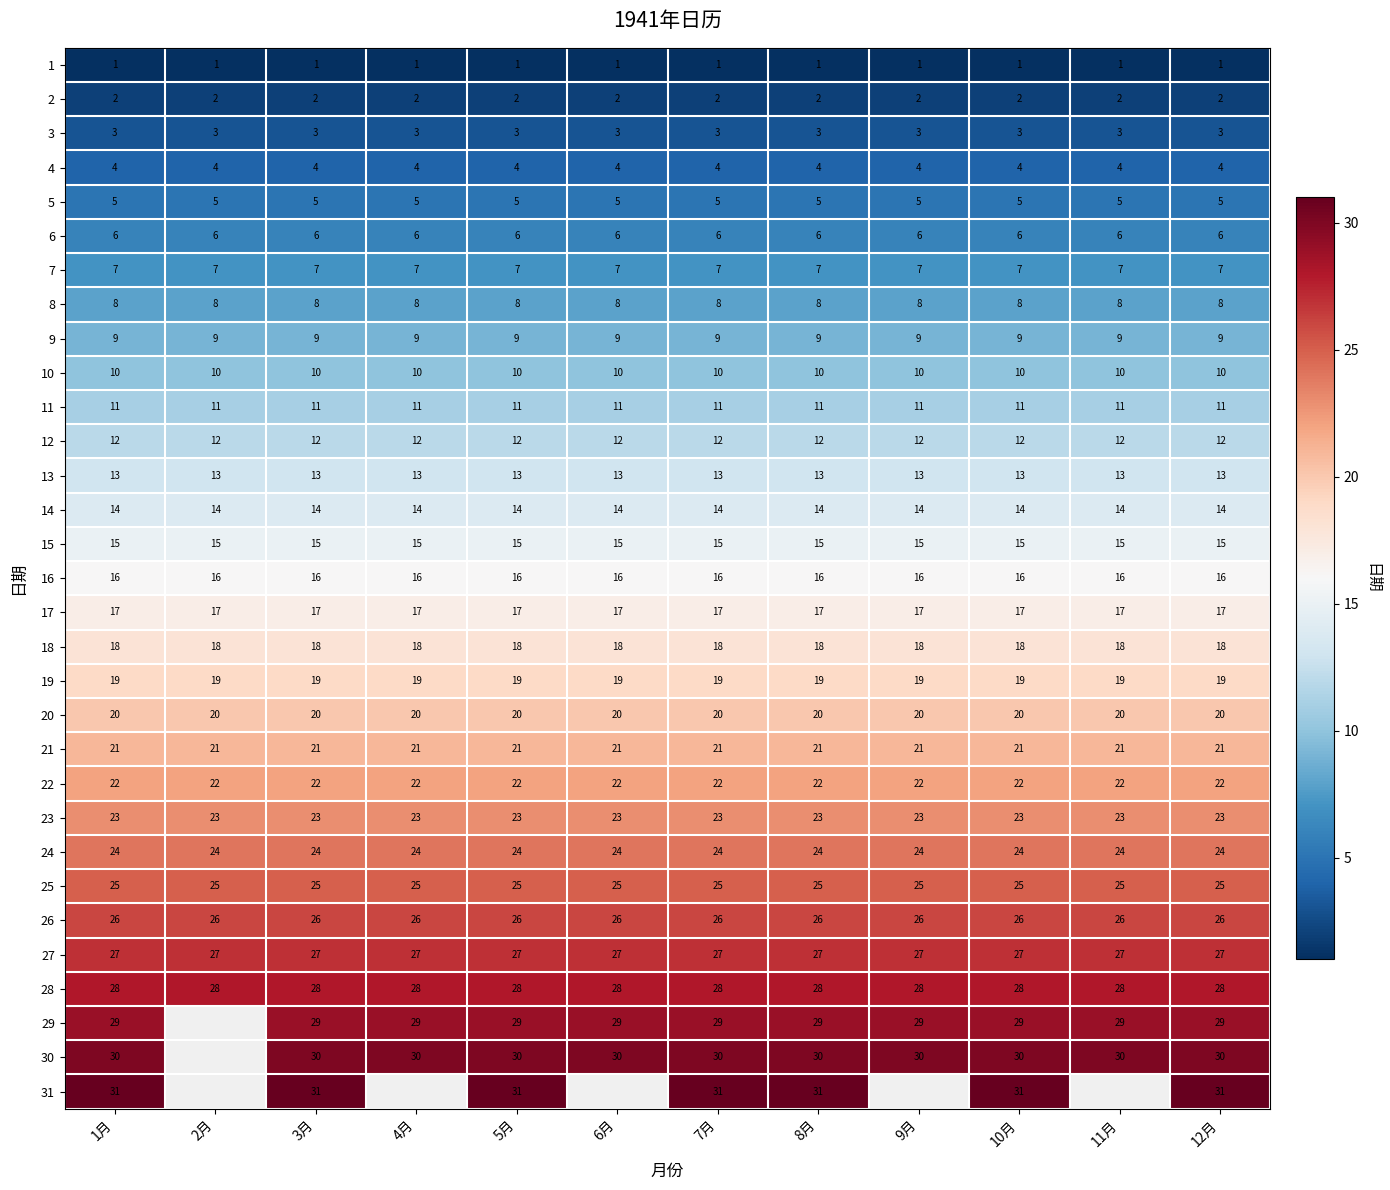

Is the value of 11 at 3月 greater than the value of 17 at 5月?

No